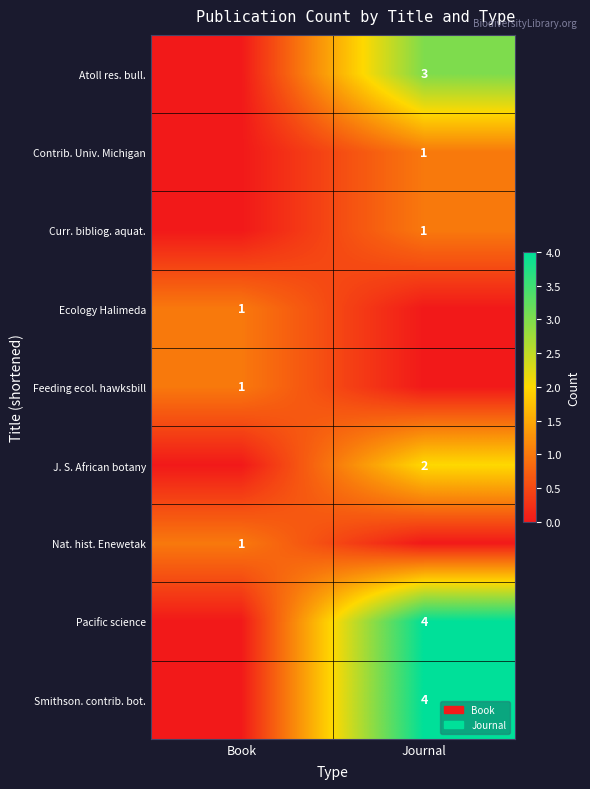

The value of Smithson. contrib. bot. at Journal is 4. True or false?

True